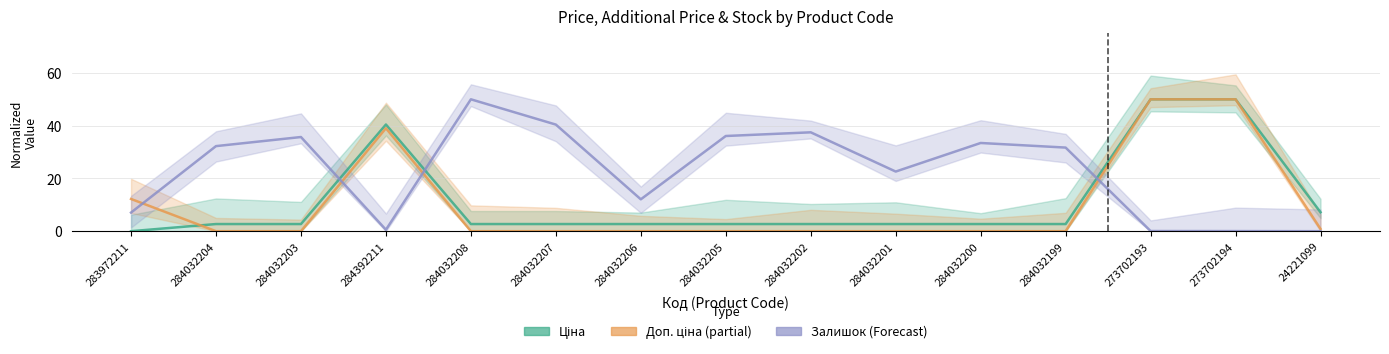

True or false: Ціна (Estimate) has a value of 50.0 at 273702193.

True